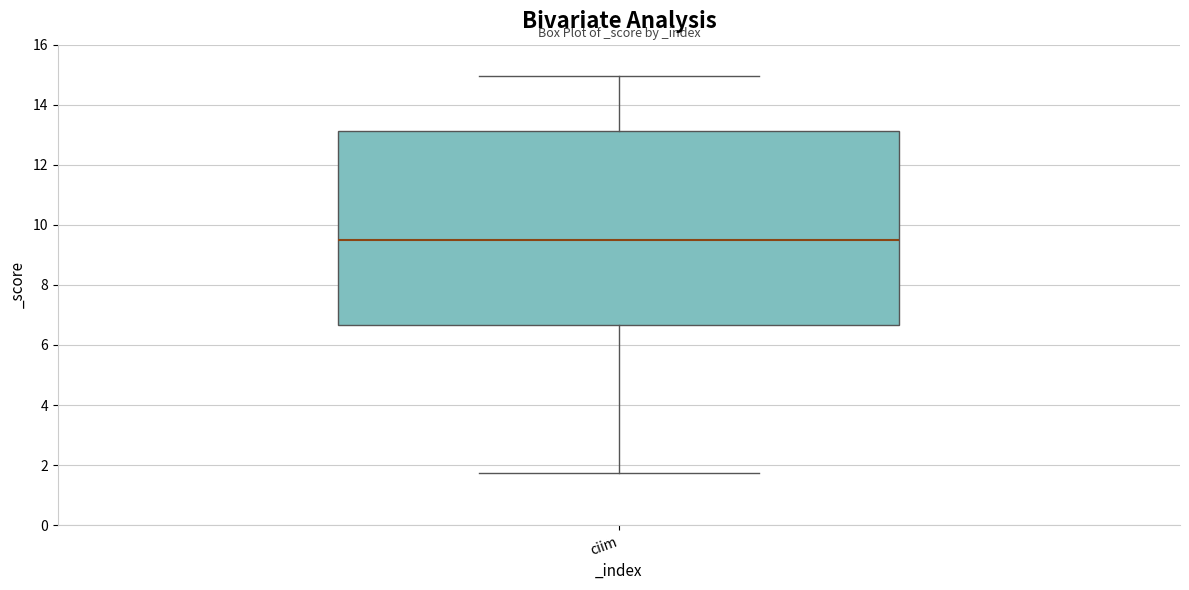

Read this box plot against the y-axis: the position of the median line, the range covered by the box, and the ends of both whiskers. The values are not printed on the chart, so give them approximately, as read against the axis.

median 9.4, box 6.6 to 13.2, whiskers 1.8 to 15.0